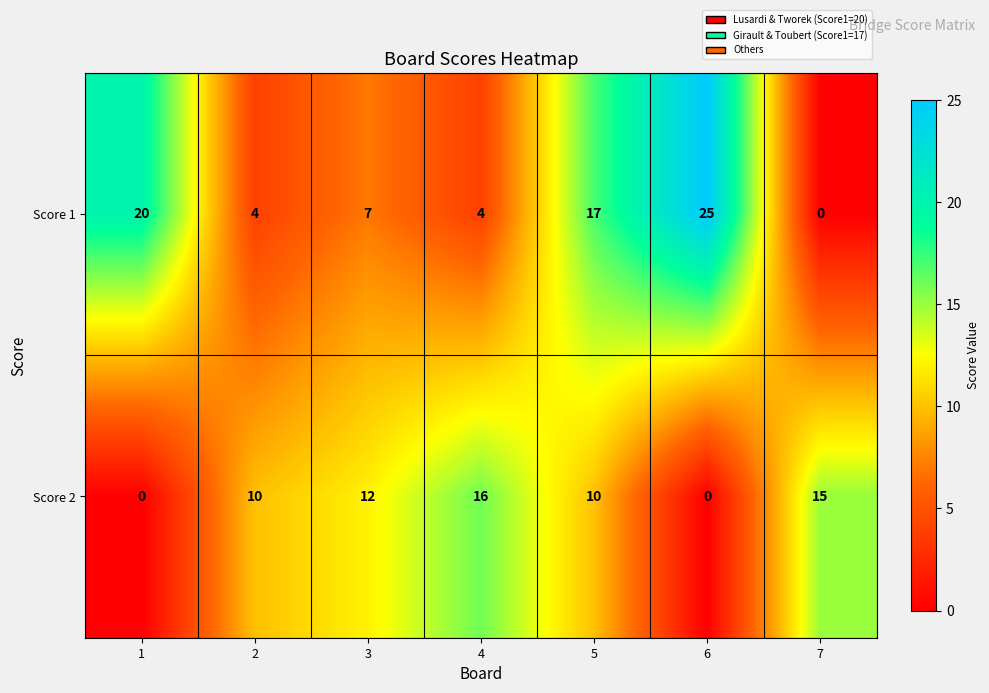

At which label is Score 1 closest to 12?

3